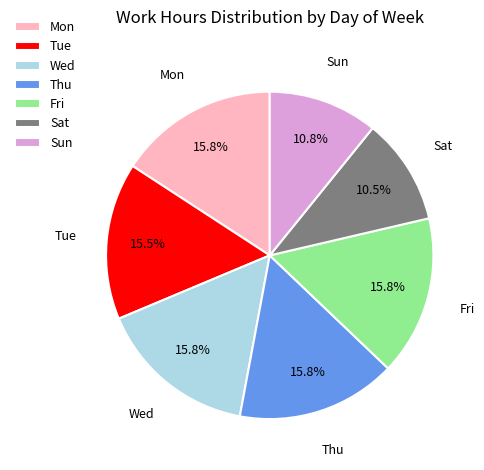

Which has a higher value, Mon or Sun?

Mon